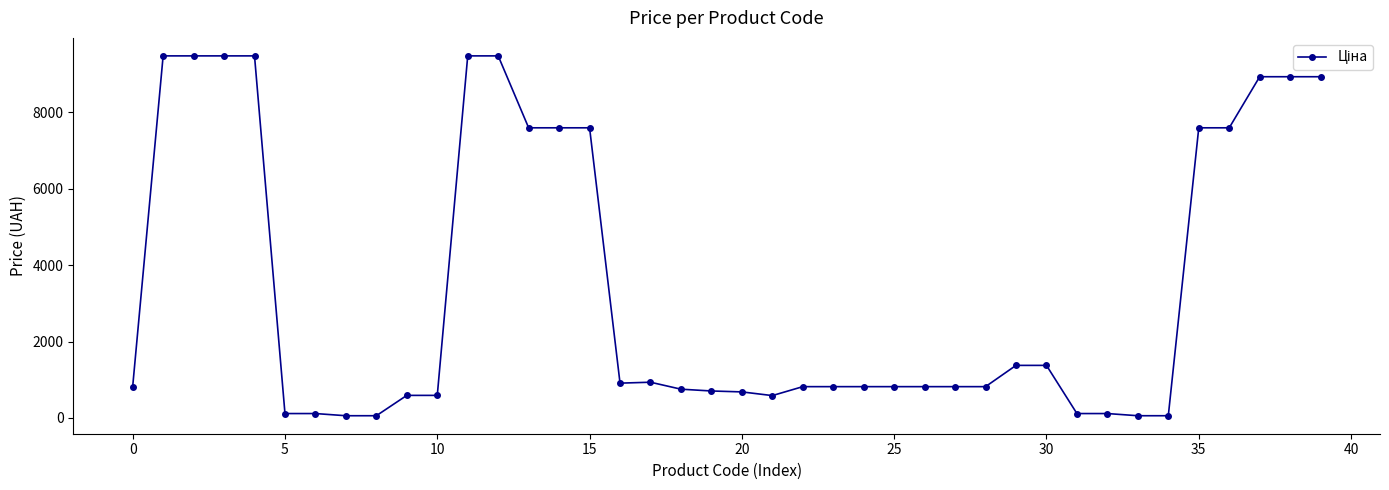

What is the sum of all values?

137396.4